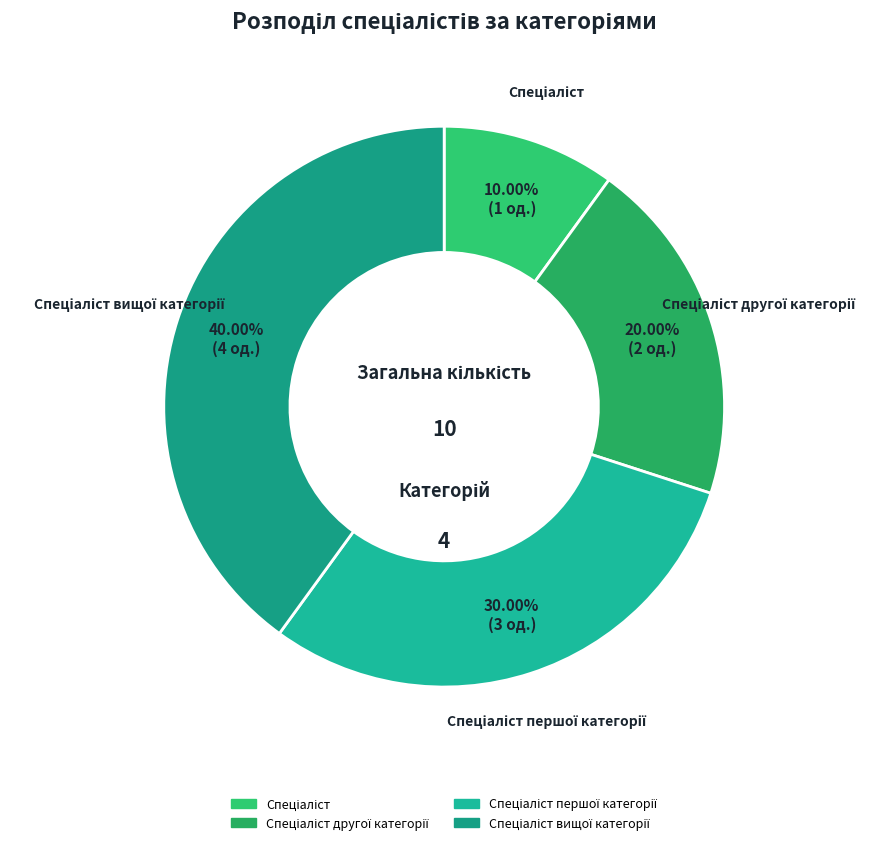

Count the number of slices in the pie.

4